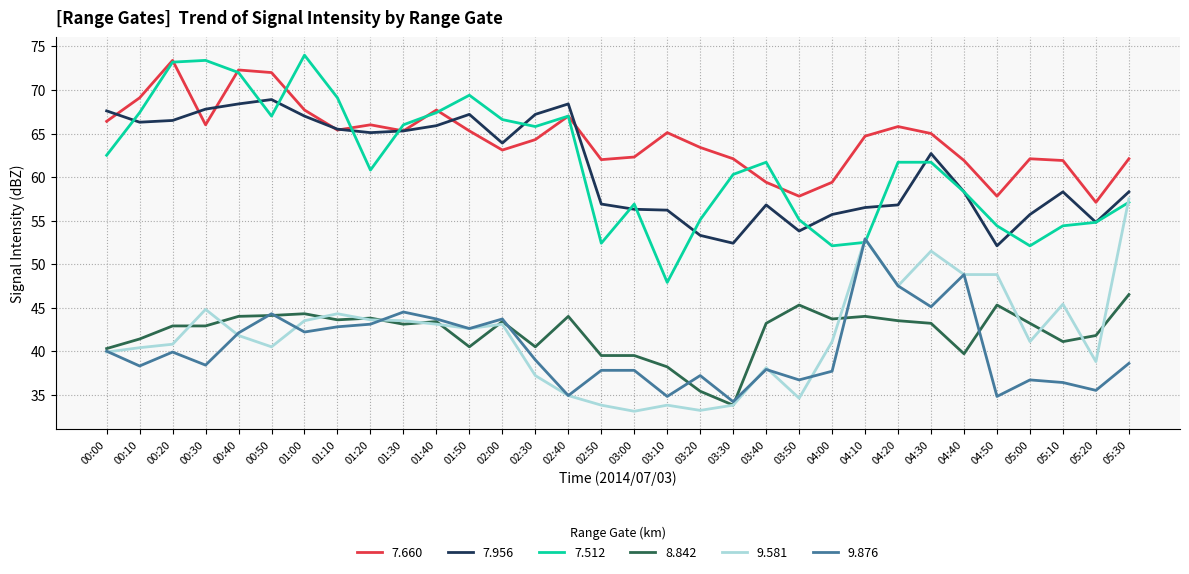

What is the maximum value for 7.660?

73.4